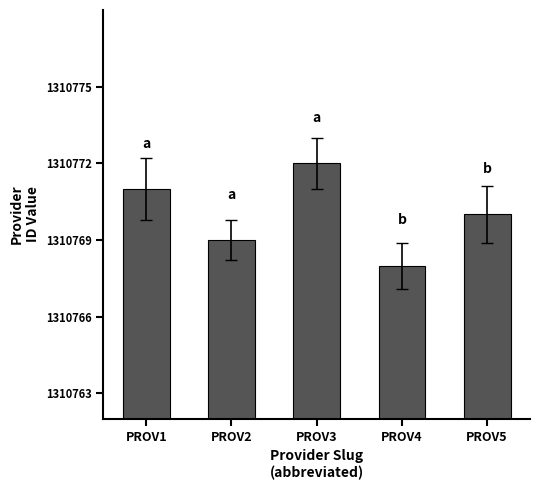

Which has a higher value, PROV5 or PROV4?

PROV5